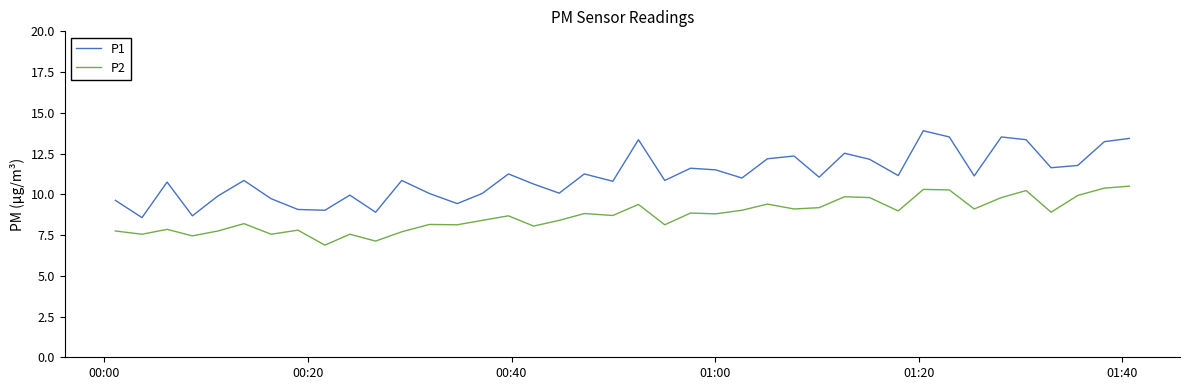

At how many categories does at least one series exceed 8?

40